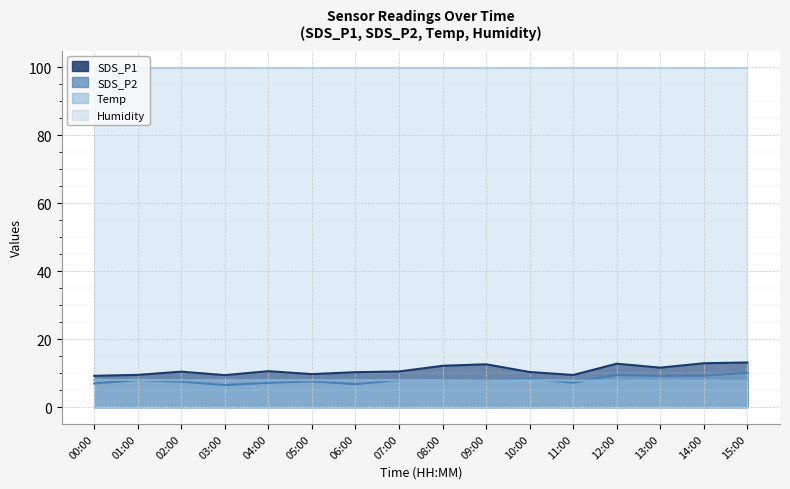

True or false: Temp and SDS_P1 cross at least once.

False